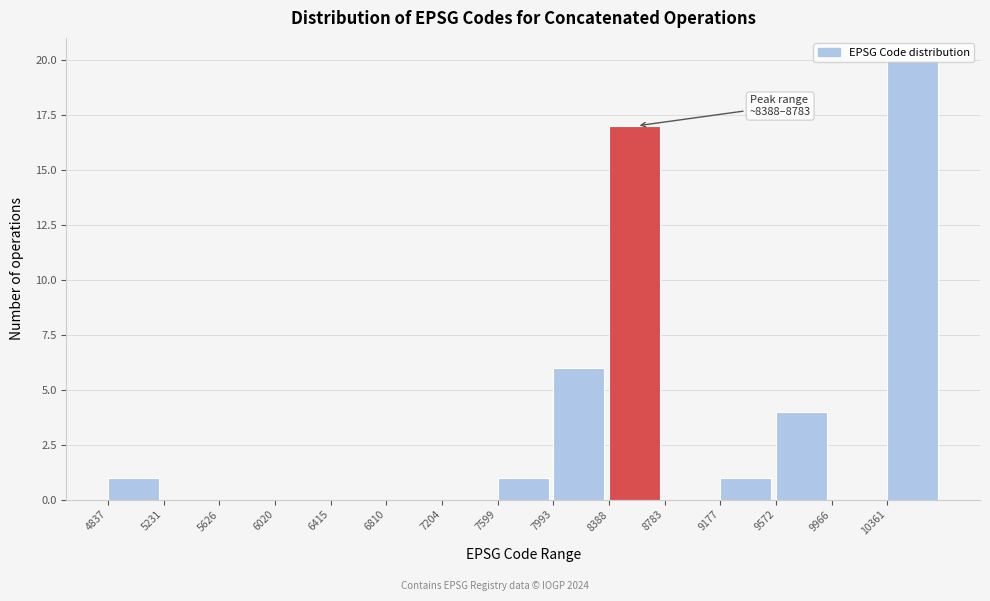

Which range on the x-axis has the tallest bar?

10350 to 10750